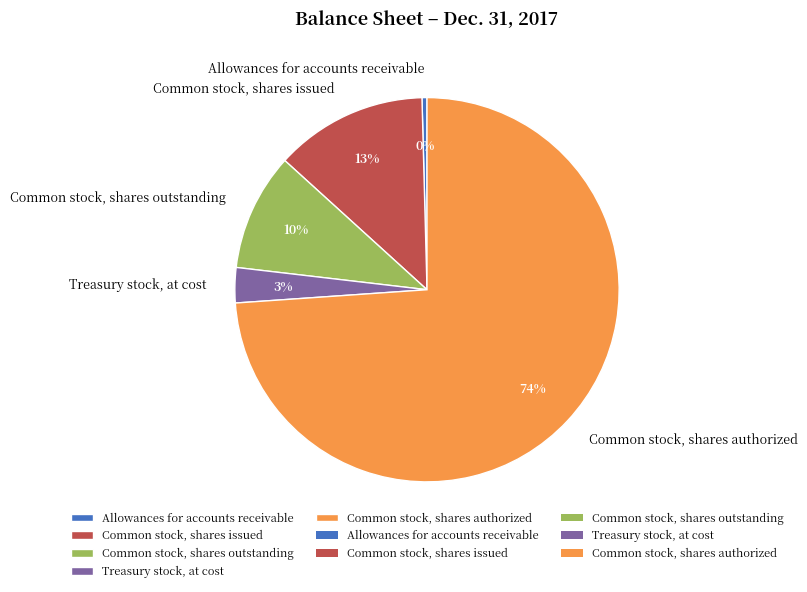

Count the number of slices in the pie.

5